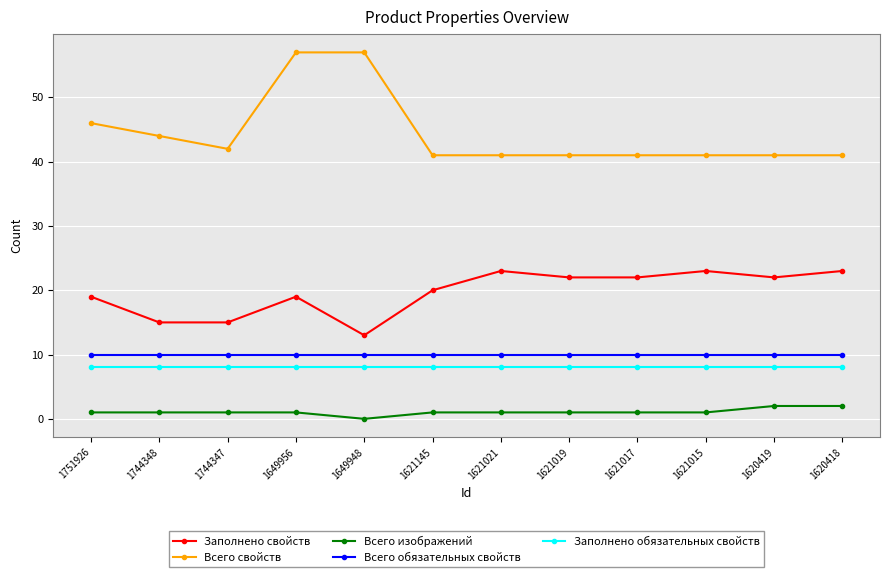

What is the average value of the Всего обязательных свойств series?

10